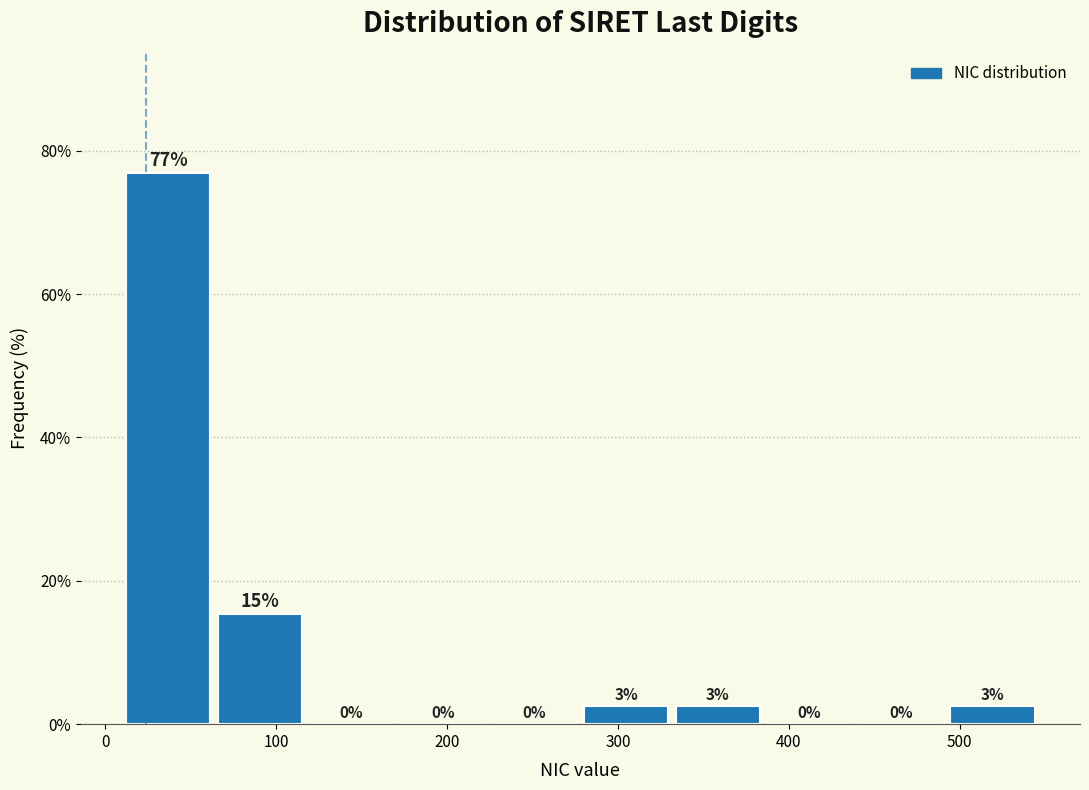

Over which range of the x-axis is the bar tallest?

10 to 60